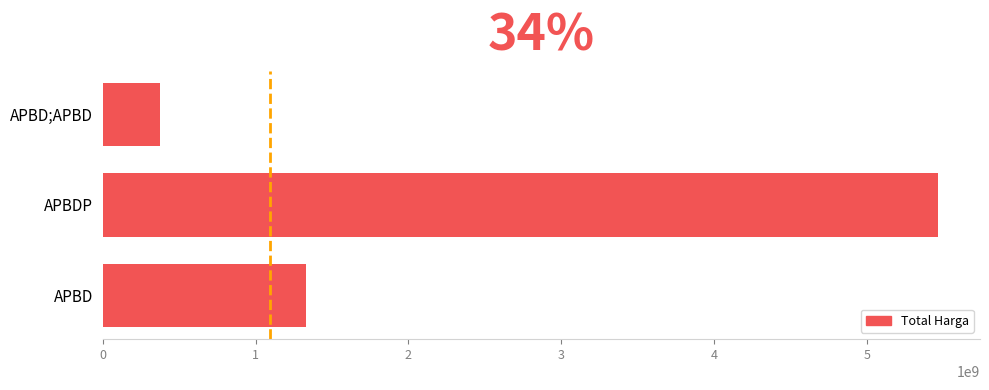

How many values are between 373404000 and 5467541740?

3